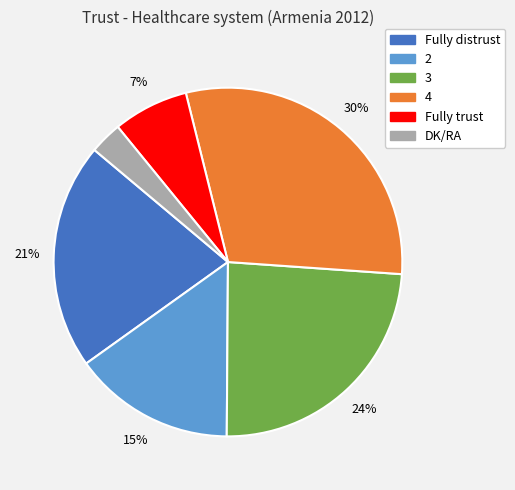

What is the ratio of the value at 2 to the value at Fully trust?

2.1